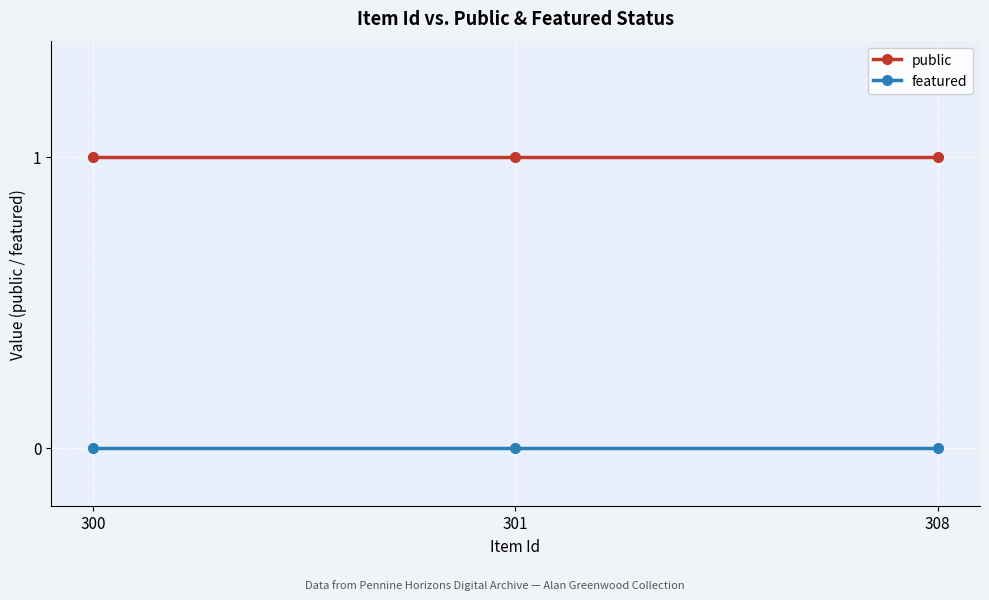

Does the chart display data point markers on the line(s)?

Yes